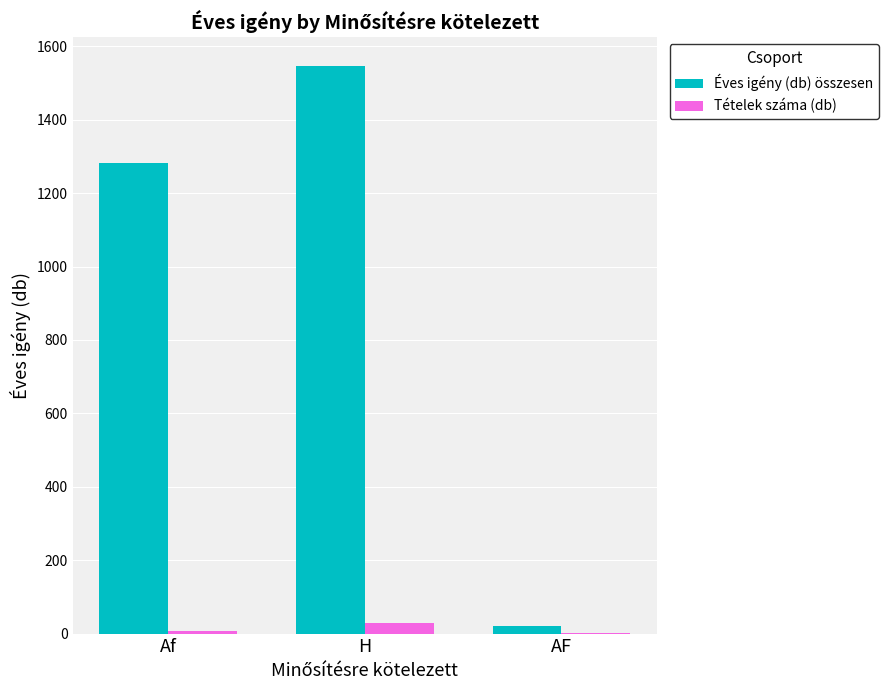

Which series has the largest total across all categories?

Éves igény (db) összesen